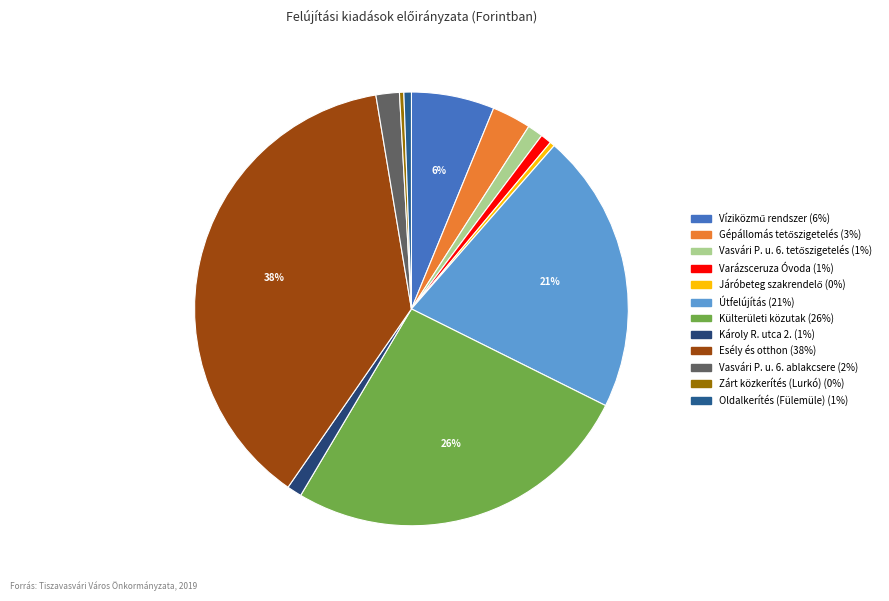

Count the number of slices in the pie.

12